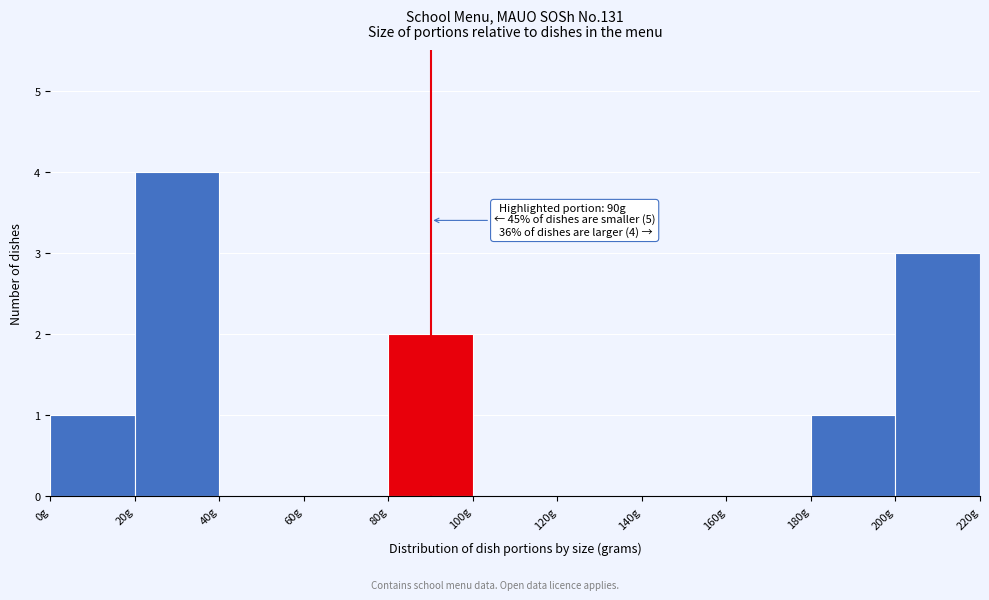

Over which range of the x-axis is the bar tallest?

20 to 40